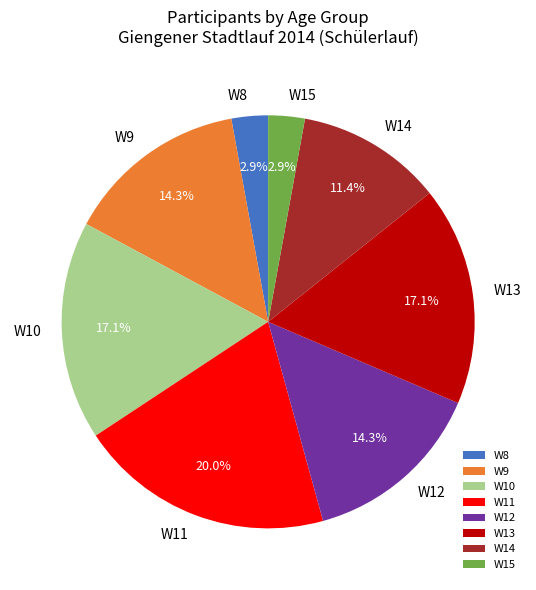

To the nearest percent, what is the average slice percentage?

12%